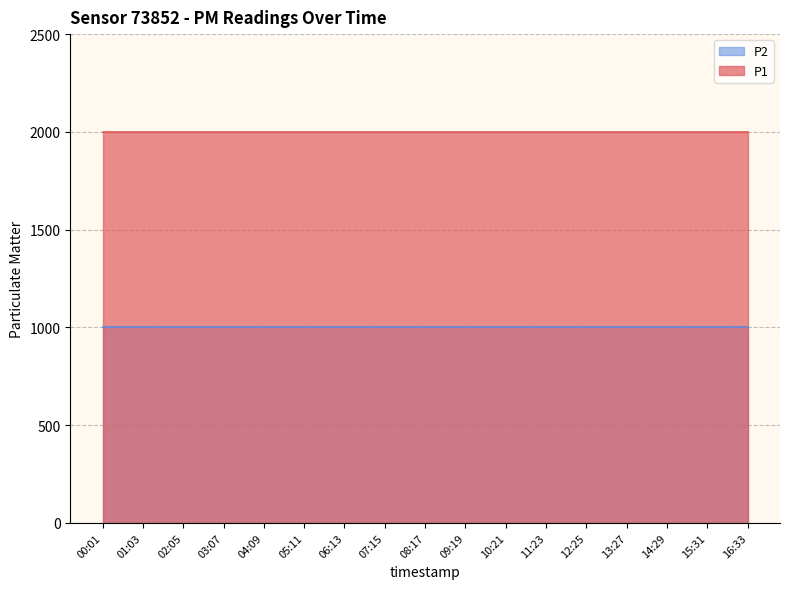

True or false: P1 has more than 2 points higher than both neighbors.

False